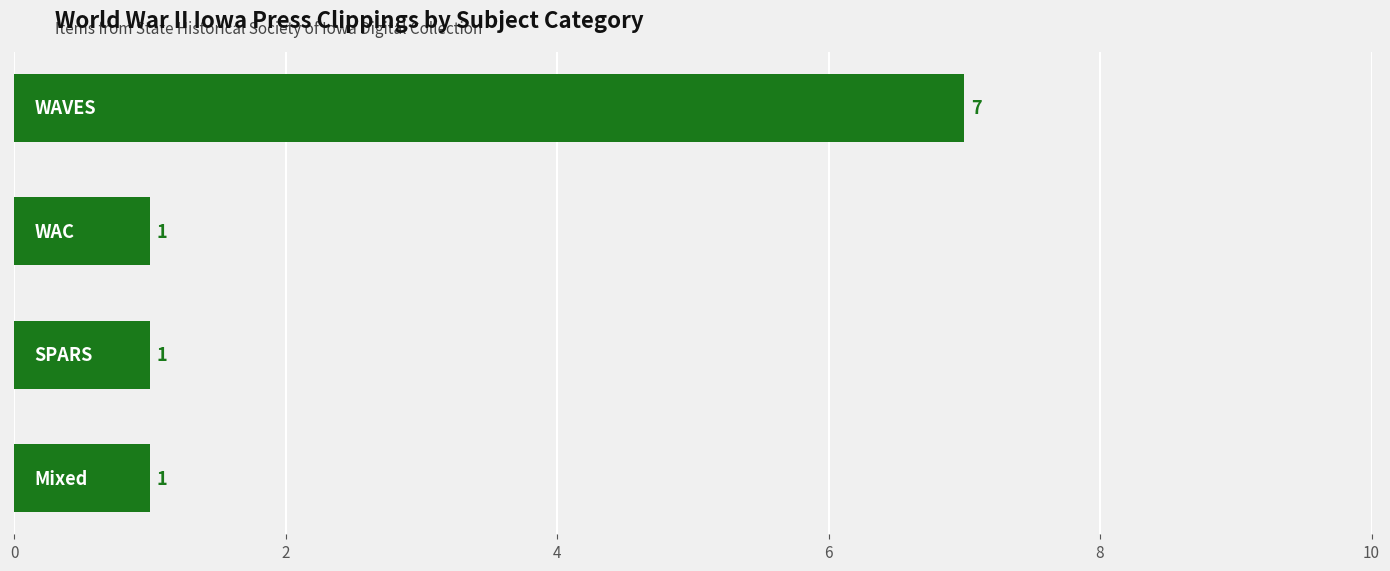

What is the difference between the maximum and second lowest values?

6